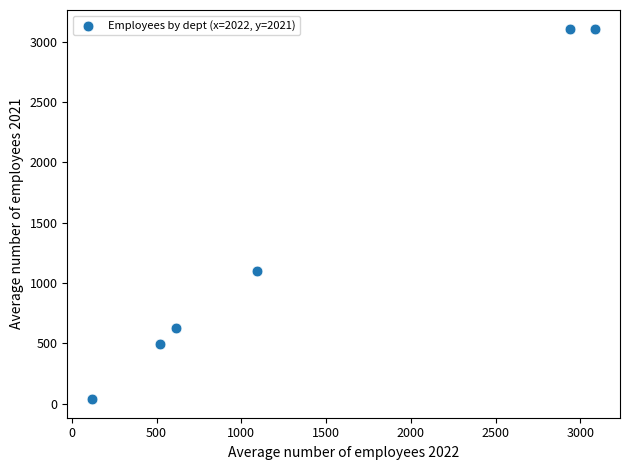

What is the average X value?

1396